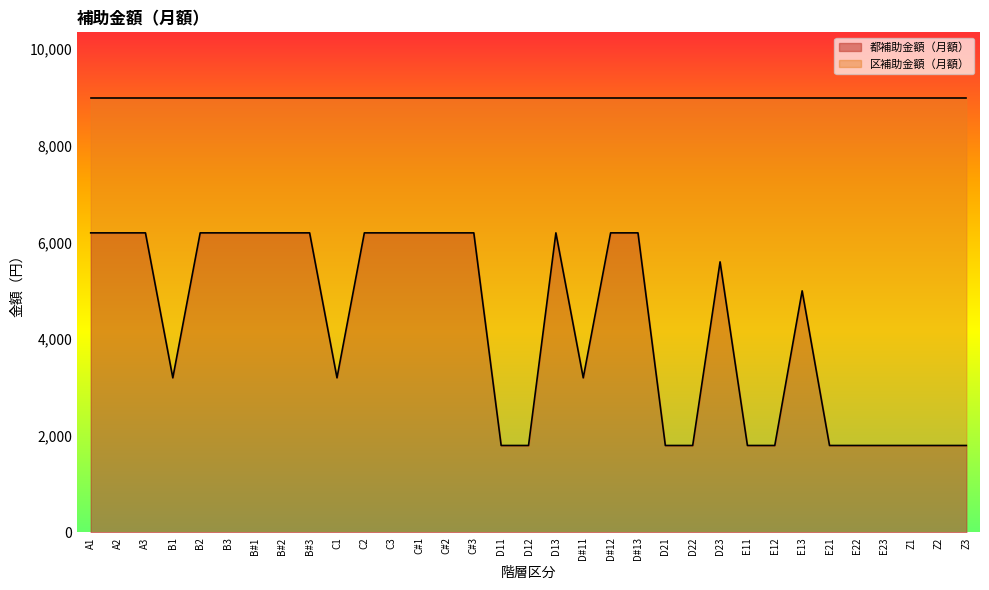

Count the values in the range 1800 to 6200.

33